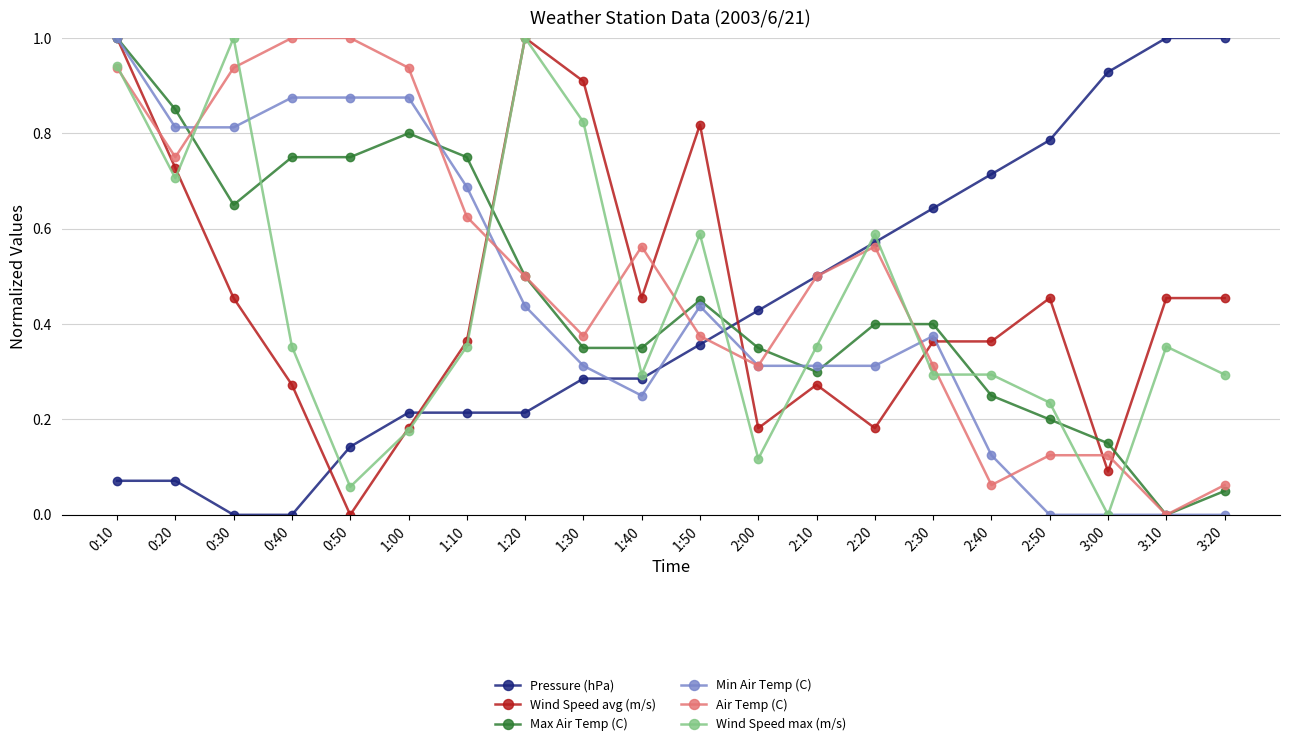

Does the chart display data point markers on the line(s)?

Yes